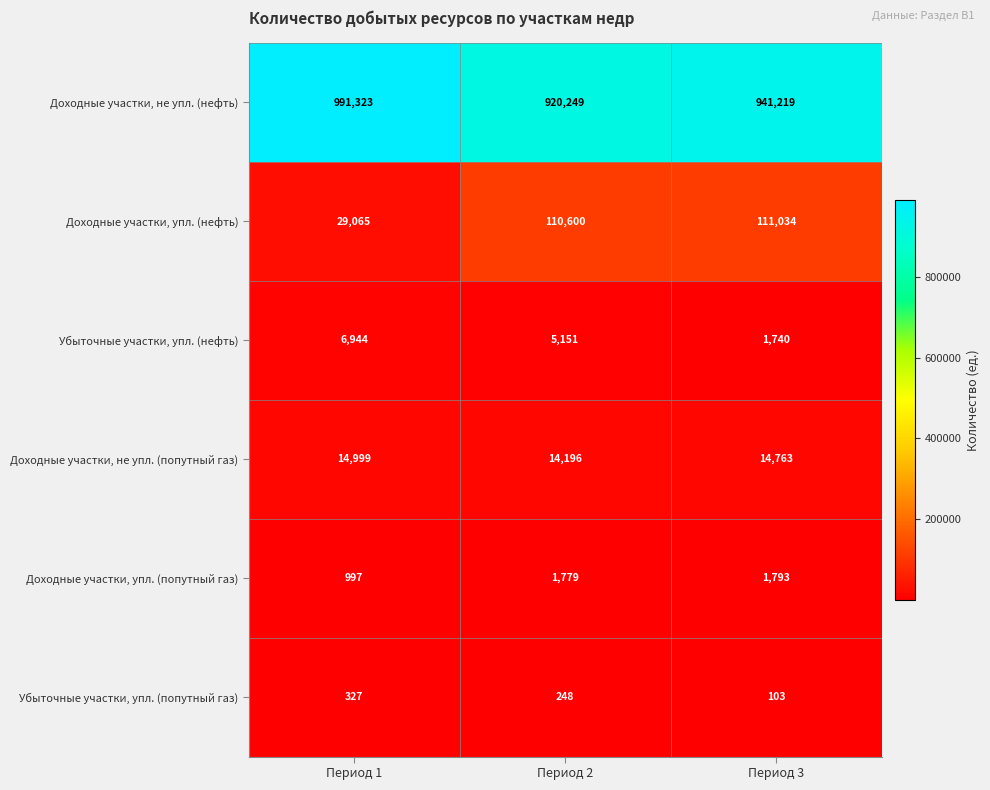

What is the spread (max minus min) of values at Период 1?

990996